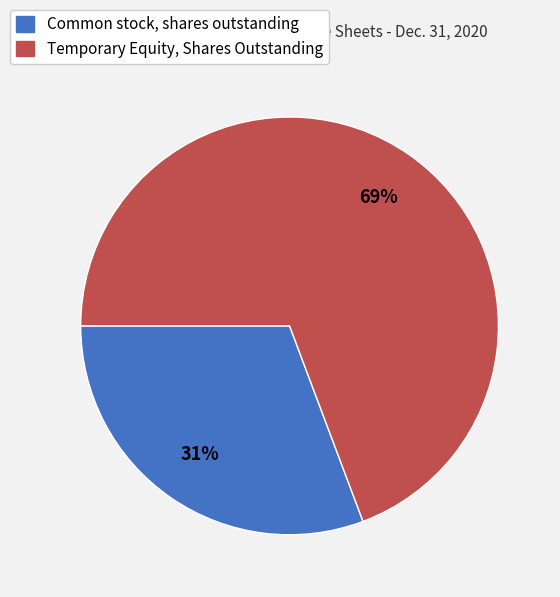

Between Temporary Equity, Shares Outstanding and Common stock, shares outstanding, which is larger?

Temporary Equity, Shares Outstanding